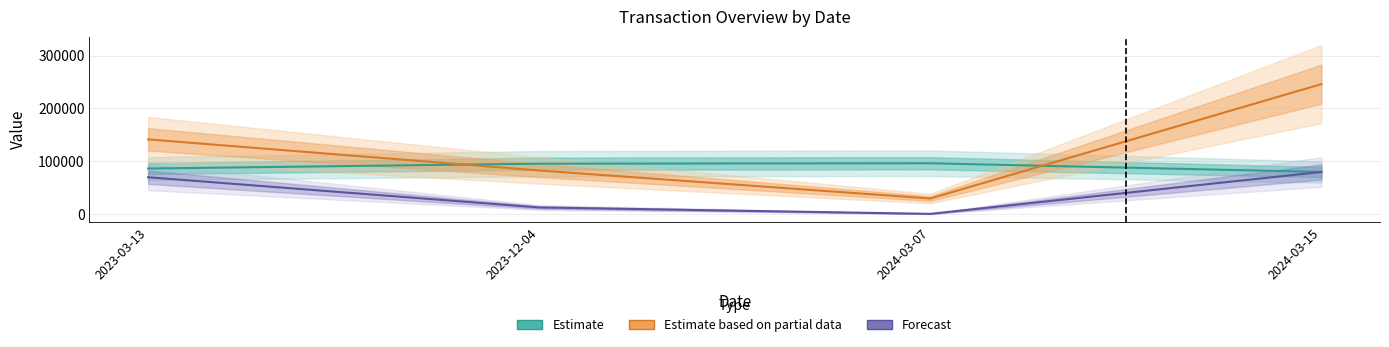

True or false: Estimate has a value of 129735 at 2023-12-04.

False